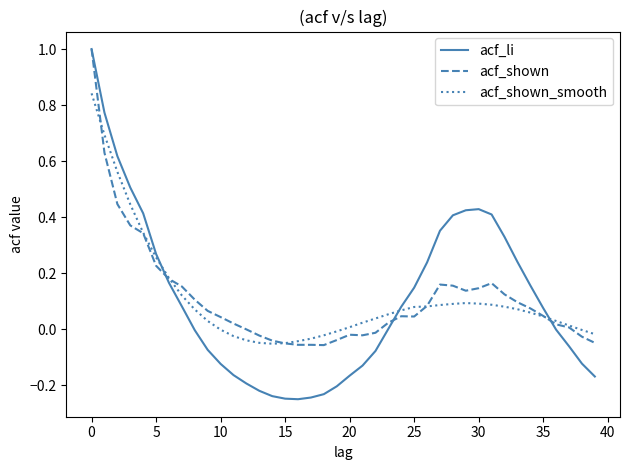

Which series has the largest range (max minus min)?

acf_li